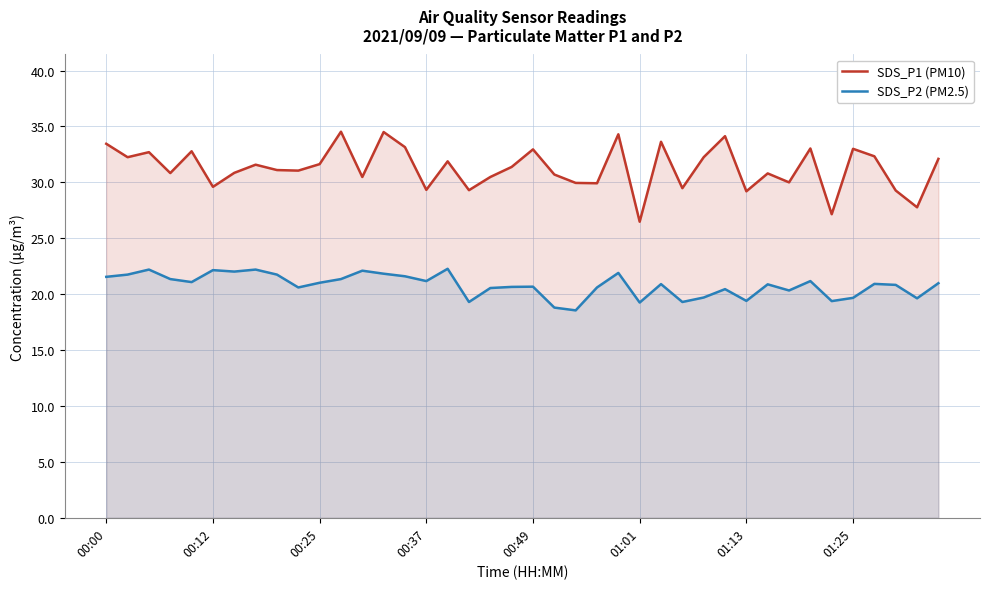

How many interior local peaks does the SDS_P2 (PM2.5) series have?

12